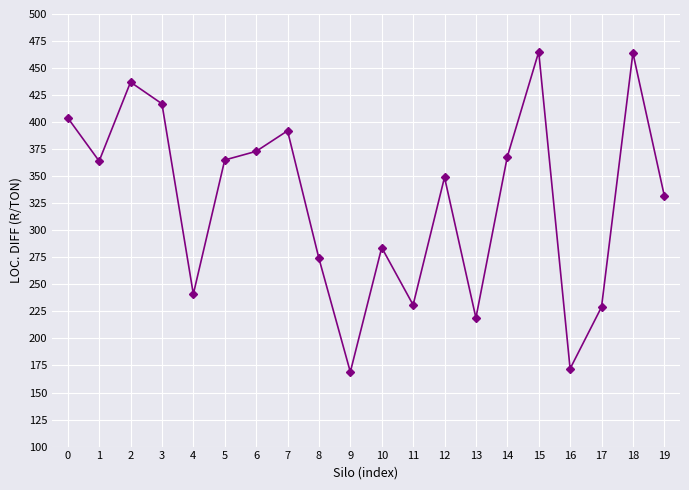

The value at 14 is 521. True or false?

False